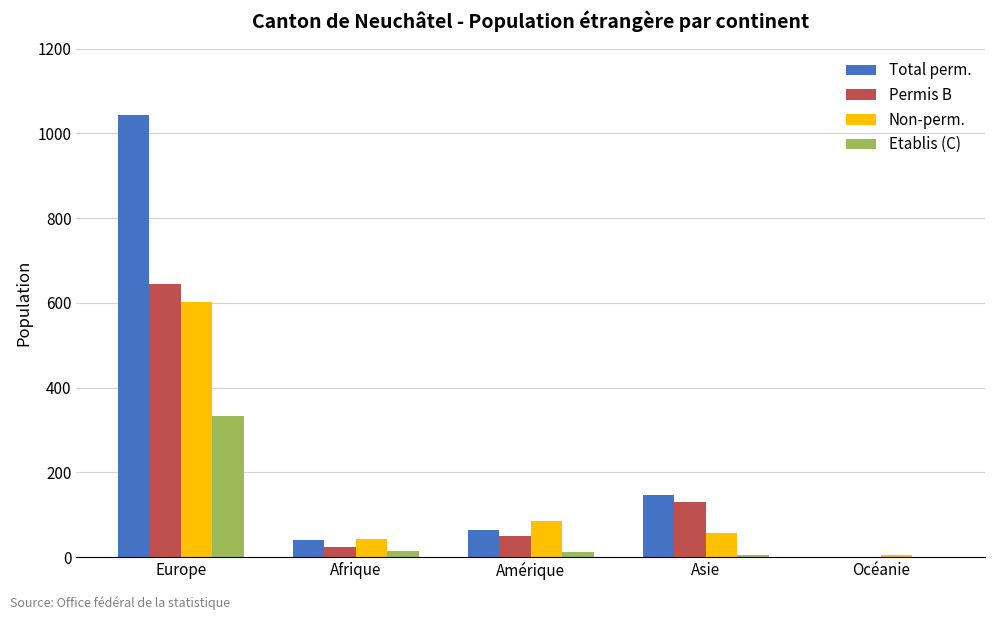

The Total perm. series shows 65 at Amérique. True or false?

True